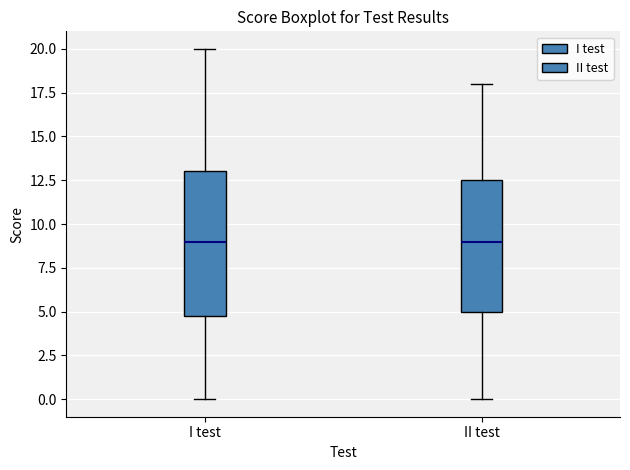

Where does the lower whisker of the box for II test end on the y-axis? The values are not printed on the chart, so give them approximately, as read against the axis.

0.0